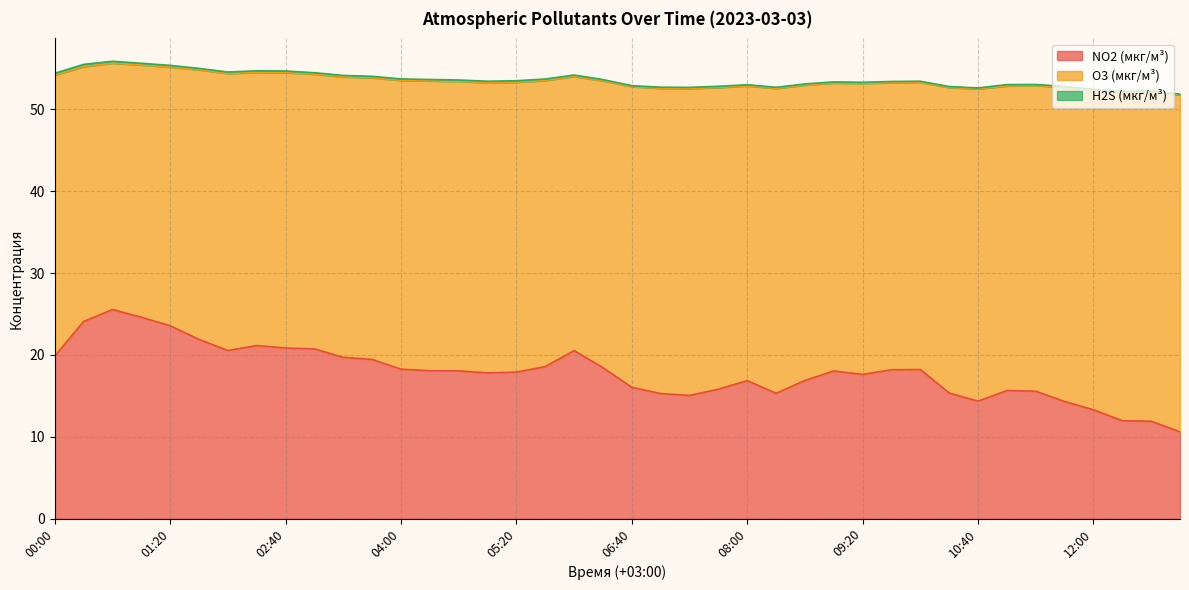

True or false: O3 (мкг/м³) and H2S (мкг/м³) intersect in this chart.

False